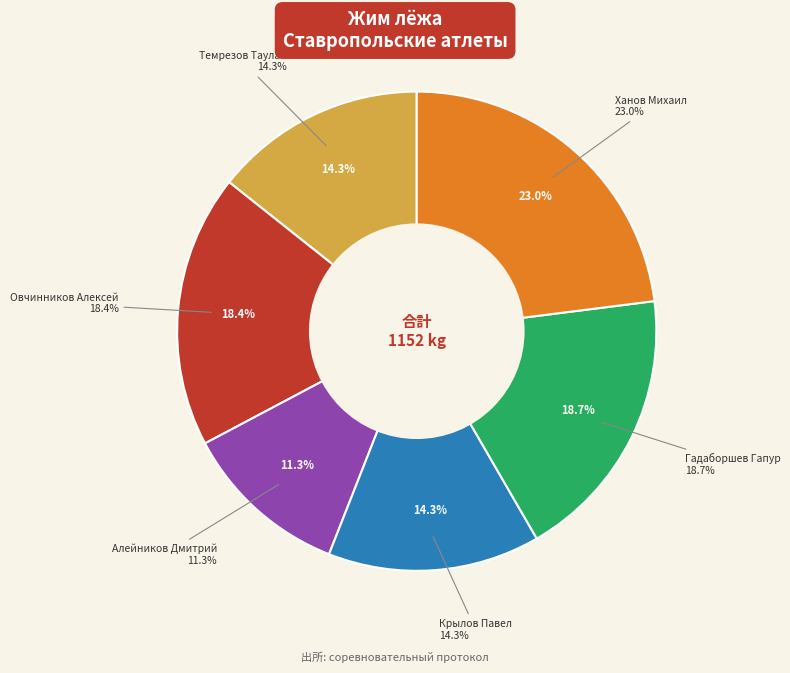

Between Овчинников Алексей and Темрезов Таулан, which is larger?

Овчинников Алексей